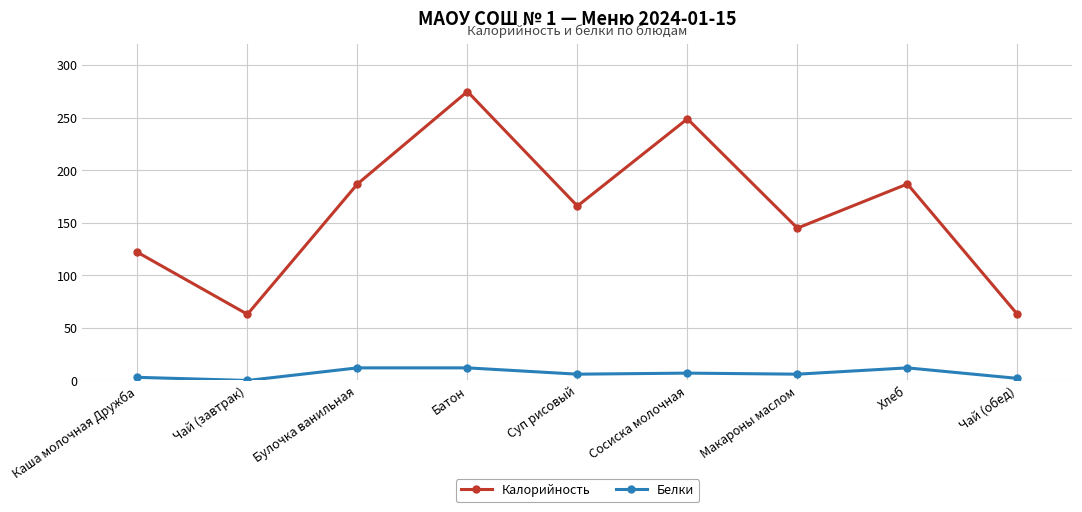

At which category does Калорийность reach its first local peak?

Батон